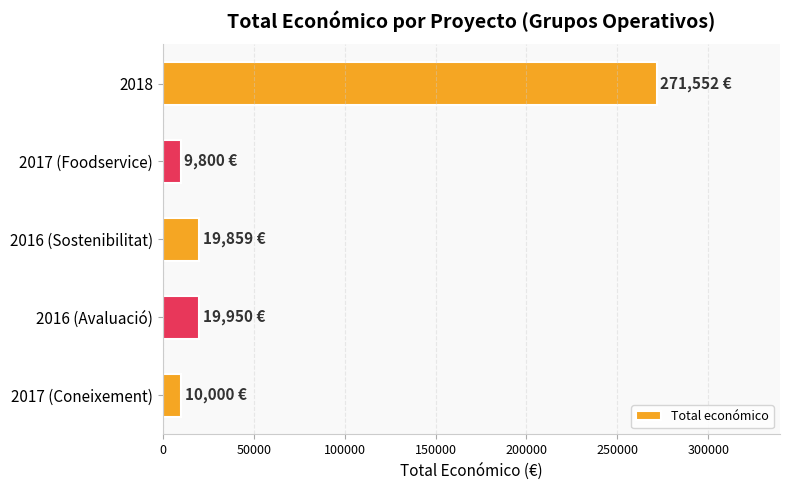

What is the ratio of the value at 2018 to the value at 2016 (Sostenibilitat)?

13.7